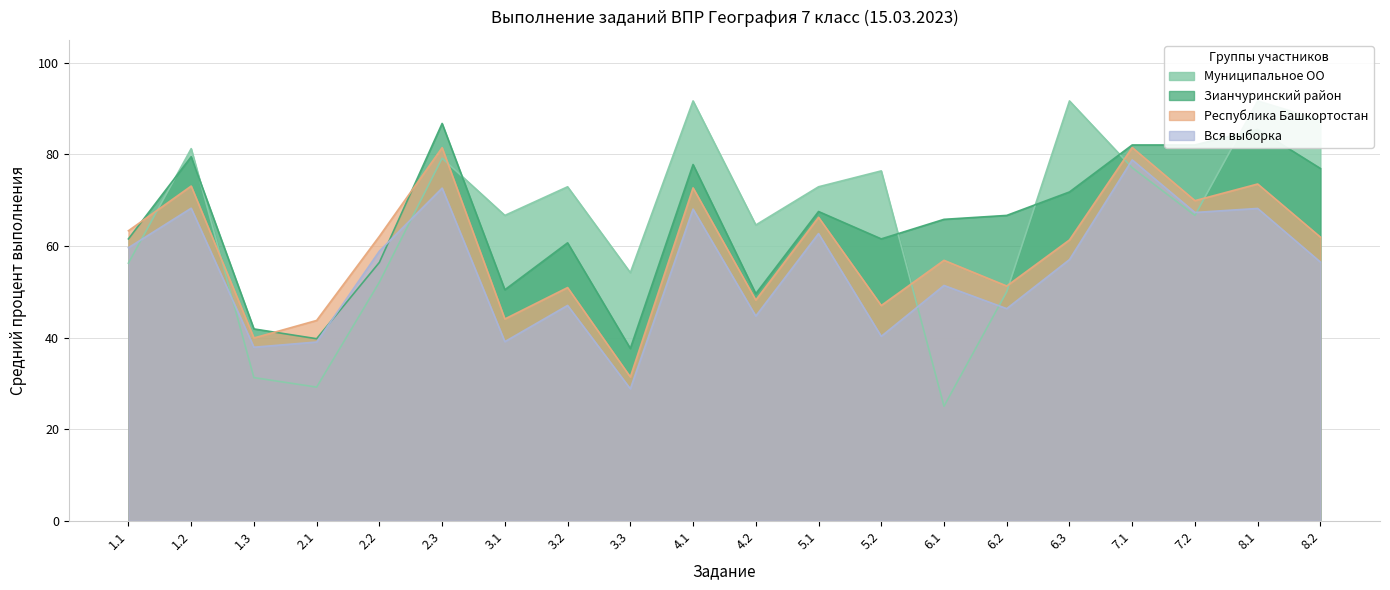

Which series has the widest spread of values?

Муниципальное ОО